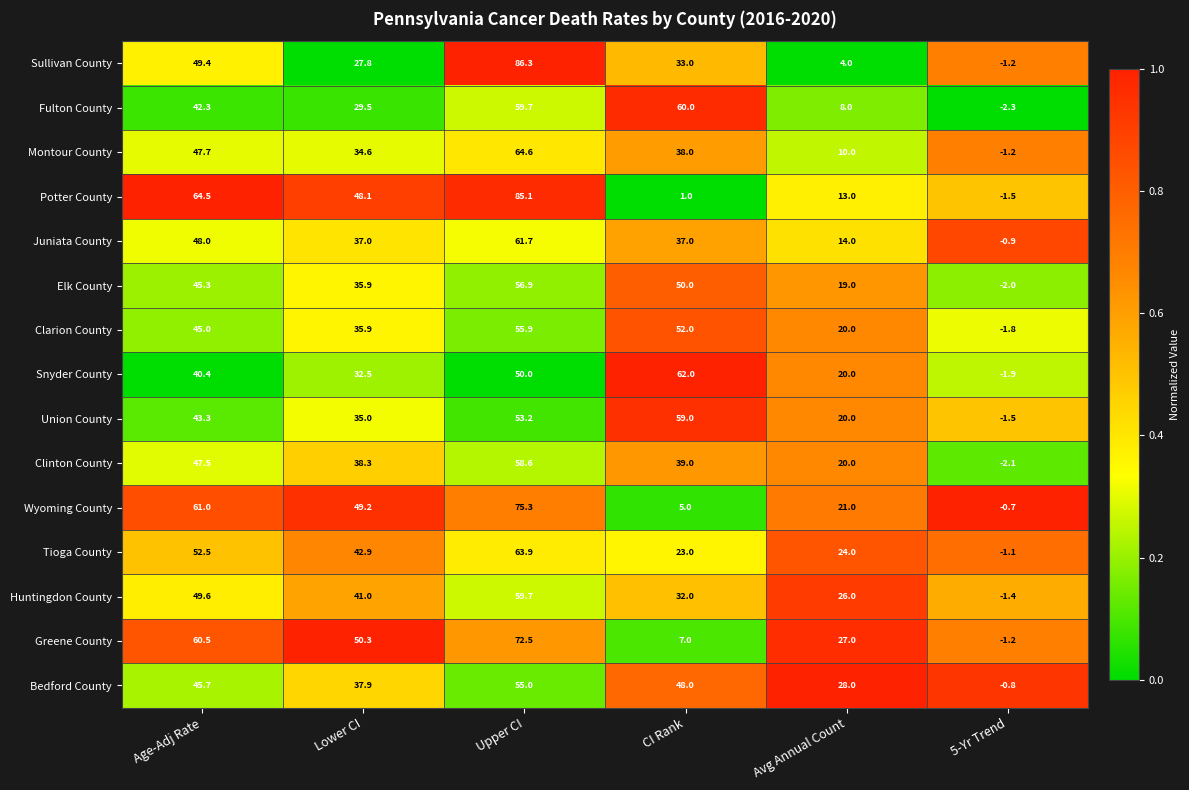

List the series in order of their peak value, highest first.

Sullivan County, Potter County, Wyoming County, Greene County, Montour County, Tioga County, Snyder County, Juniata County, Fulton County, Huntingdon County, Union County, Clinton County, Elk County, Clarion County, Bedford County